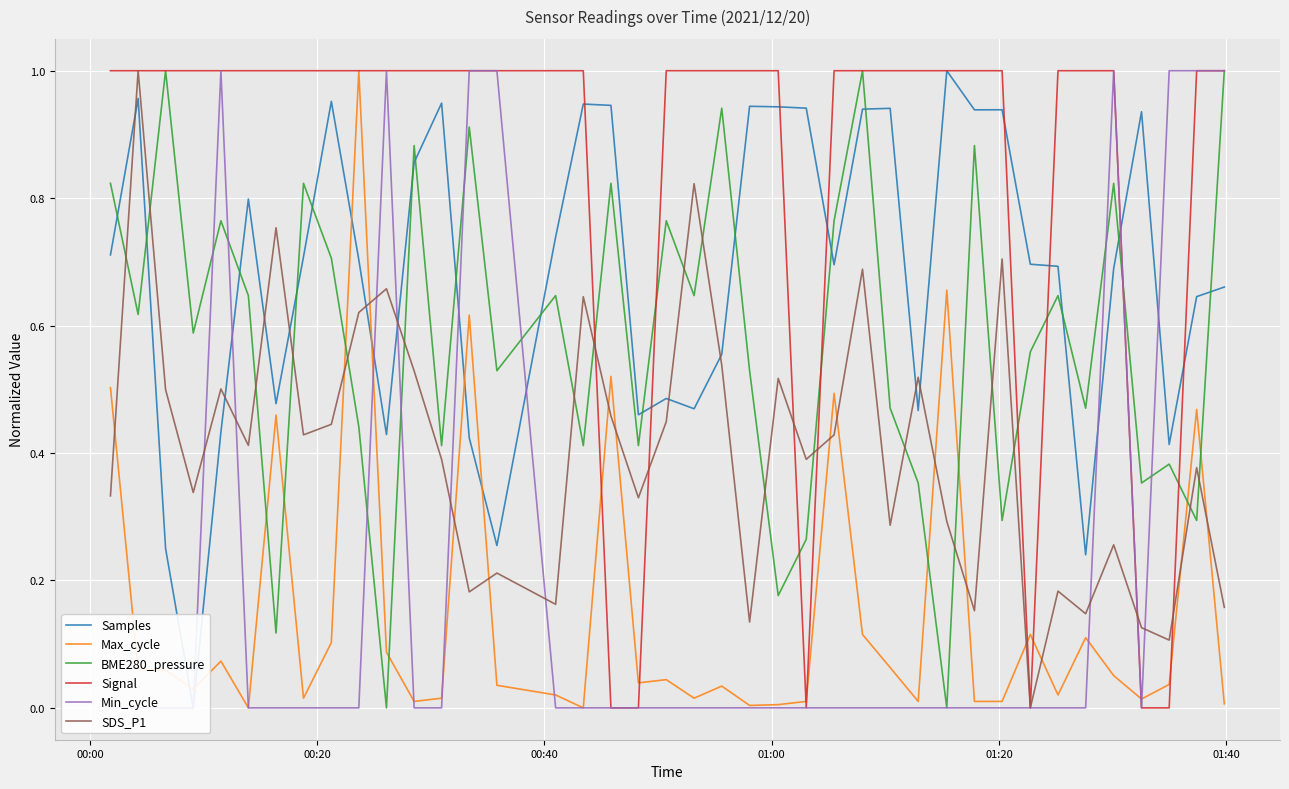

True or false: Signal has more than 2 points higher than both neighbors.

False